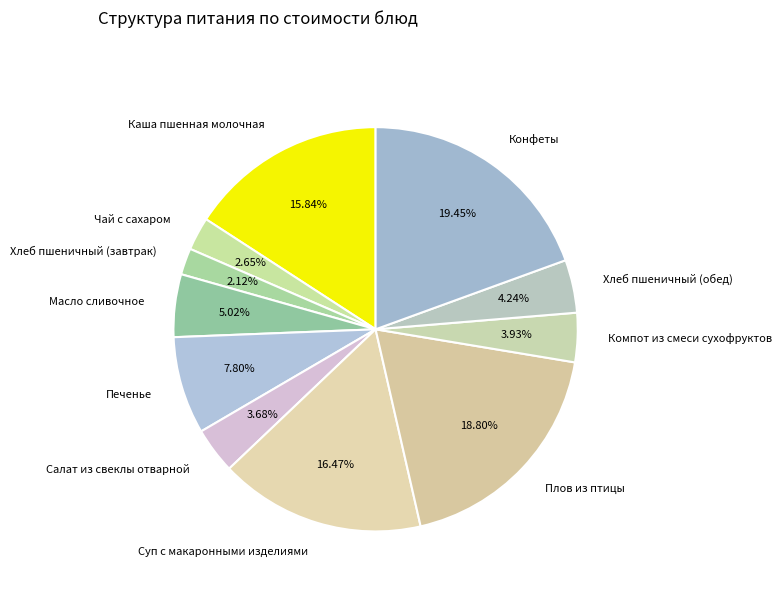

What percentage is NOT represented by Хлеб пшеничный (завтрак)?

97.9%